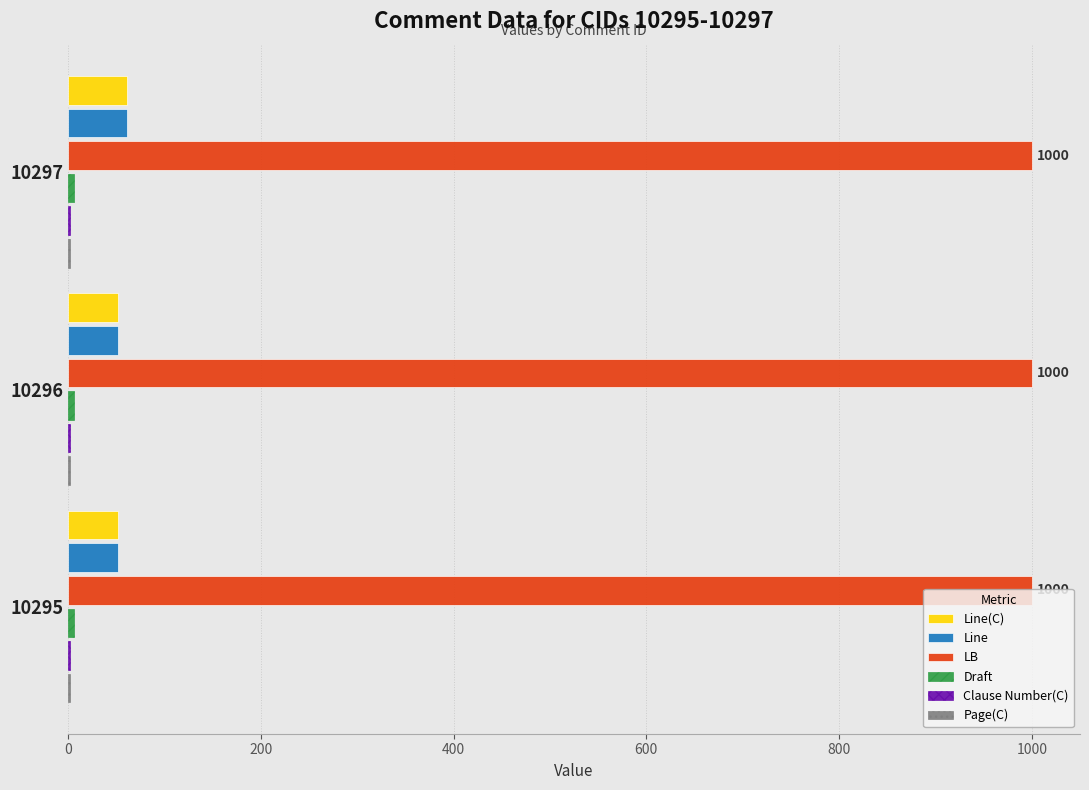

What is the maximum value shown in the chart?

1000